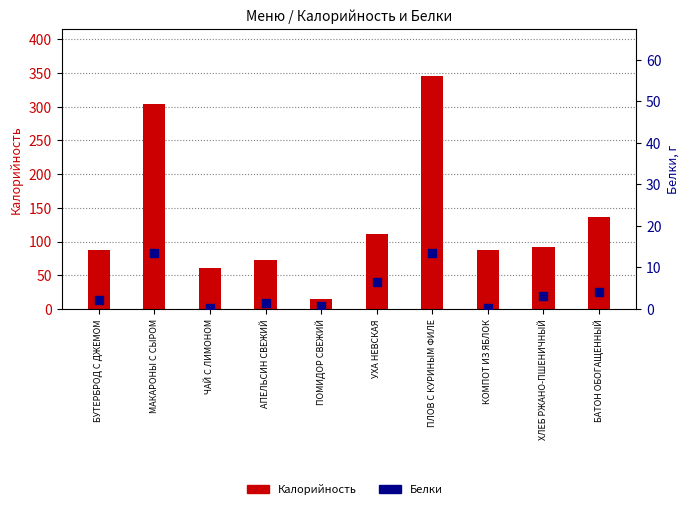

What are all the series names shown in the legend?

Калорийность, Белки